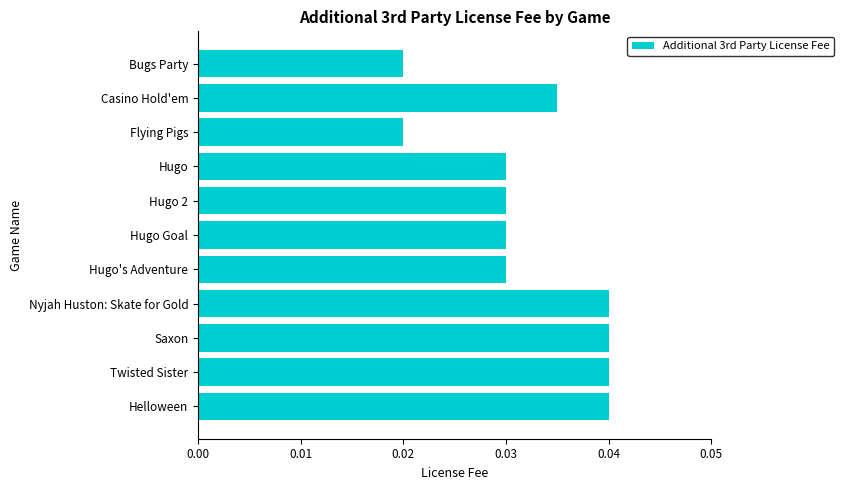

True or false: the data shows 0.1 at Twisted Sister.

False